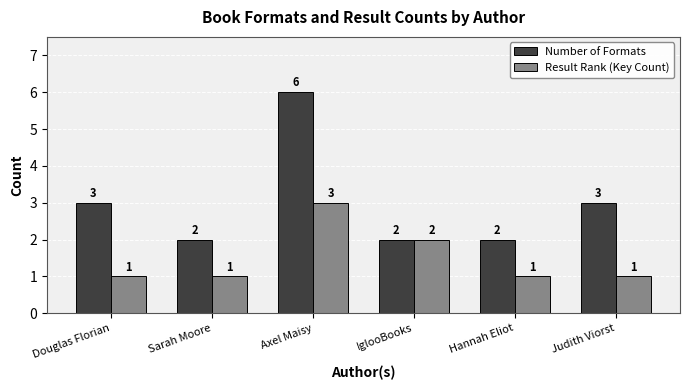

What position from the left is Judith Viorst?

6